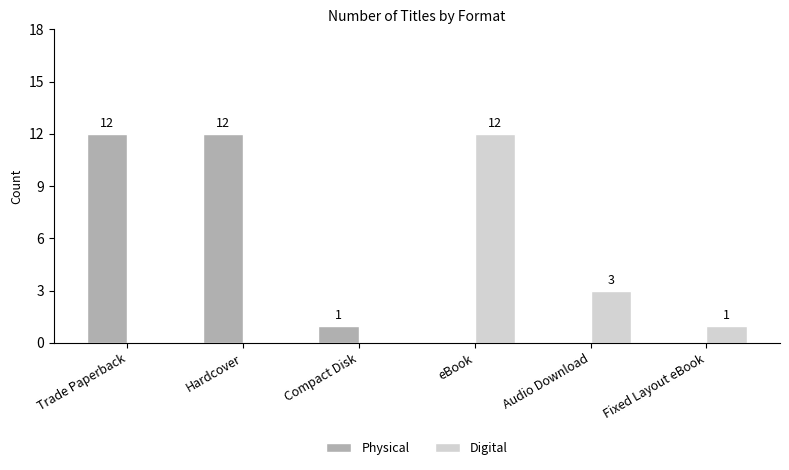

Are the bars grouped side by side (vs. stacked)?

Yes